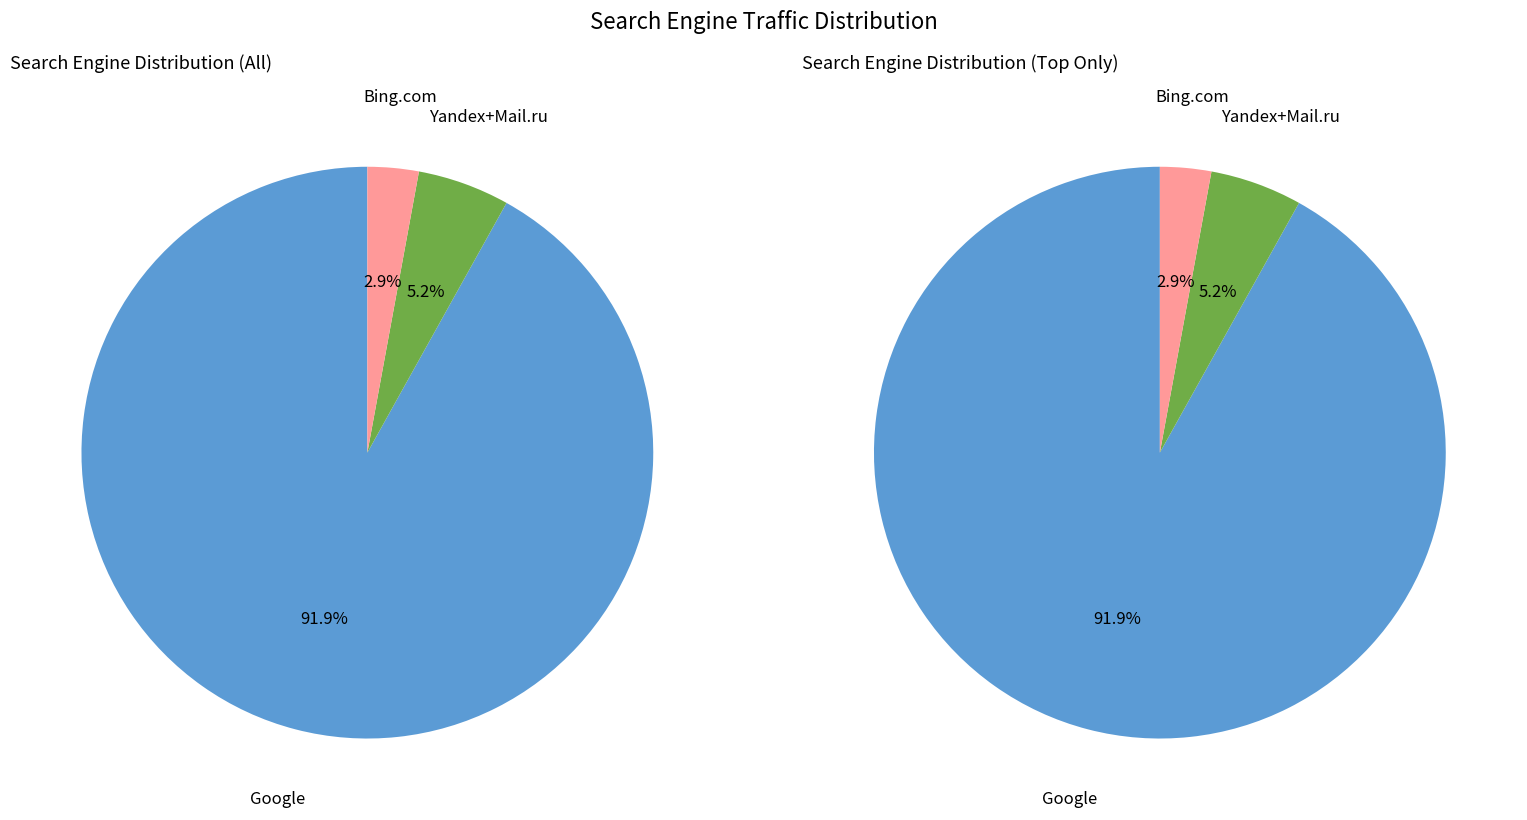

How much of the chart is everything except Bigmir.net?

100.0%